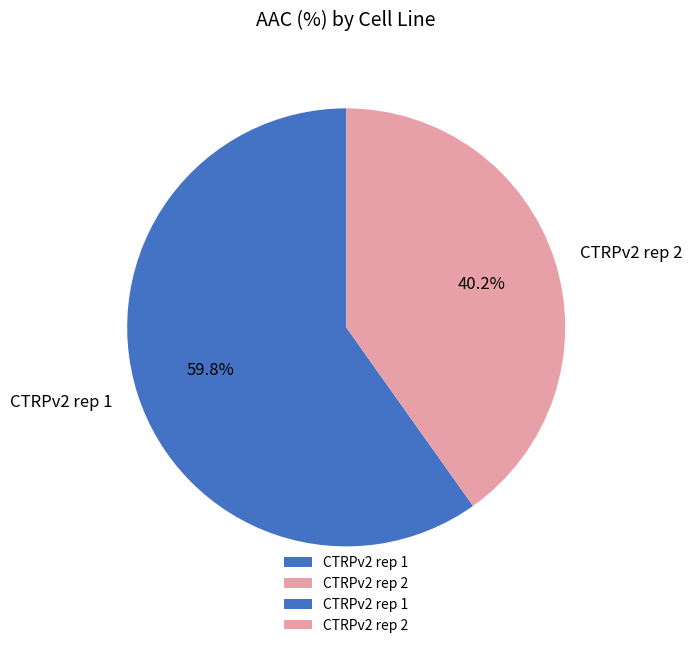

True or false: CTRPv2 rep 1 accounts for 60% of the total.

True